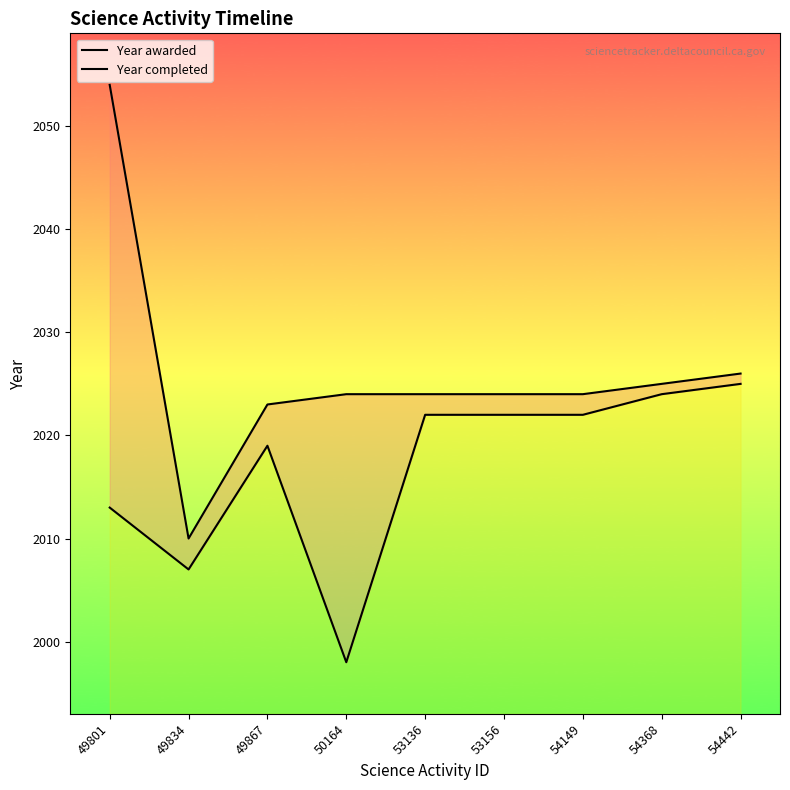

What is the sum of the Year completed values at 54149 and 53156?

4048